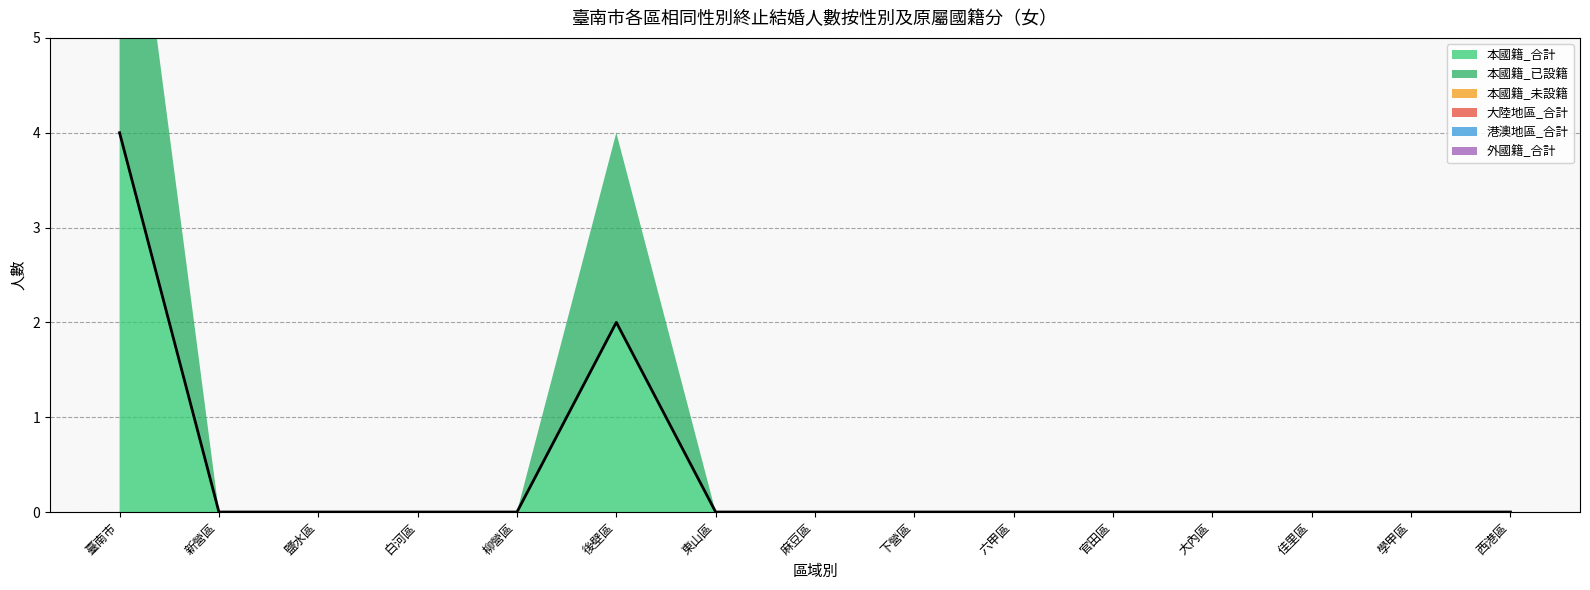

How many values are between 0 and 1?

13